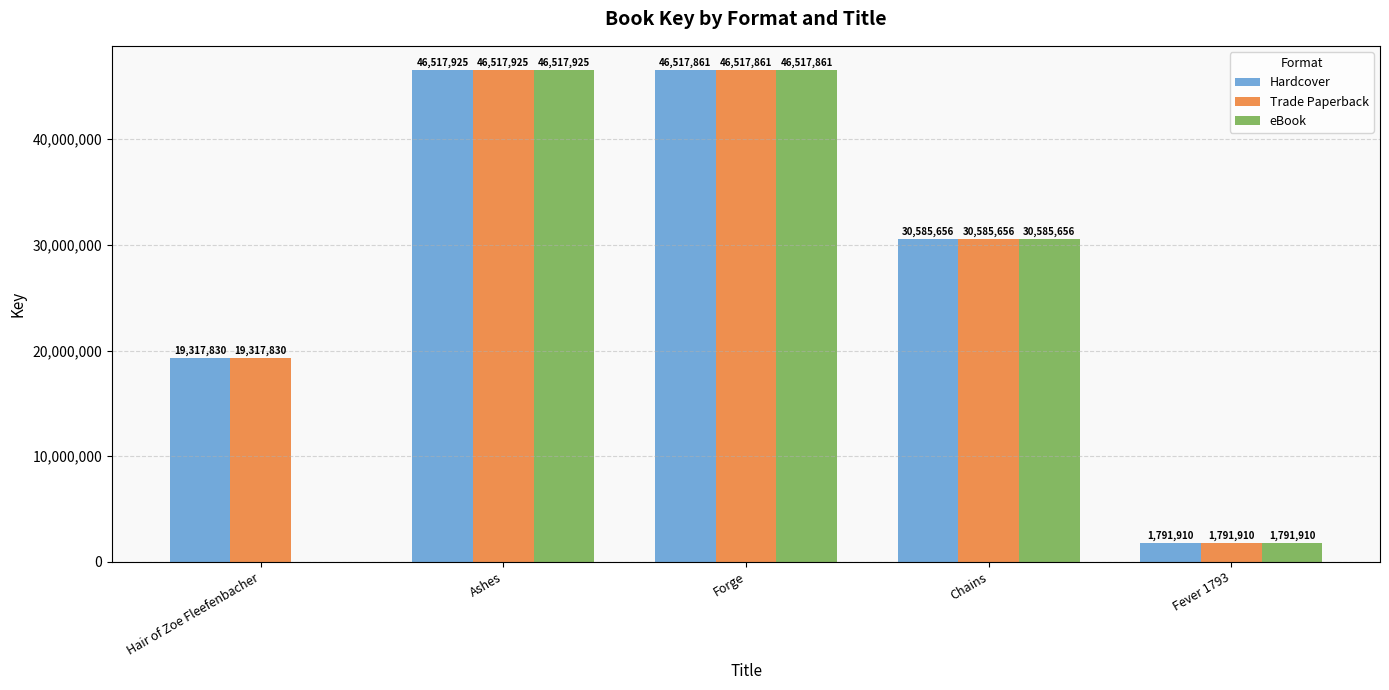

At which label does eBook first exceed 30585656?

Ashes